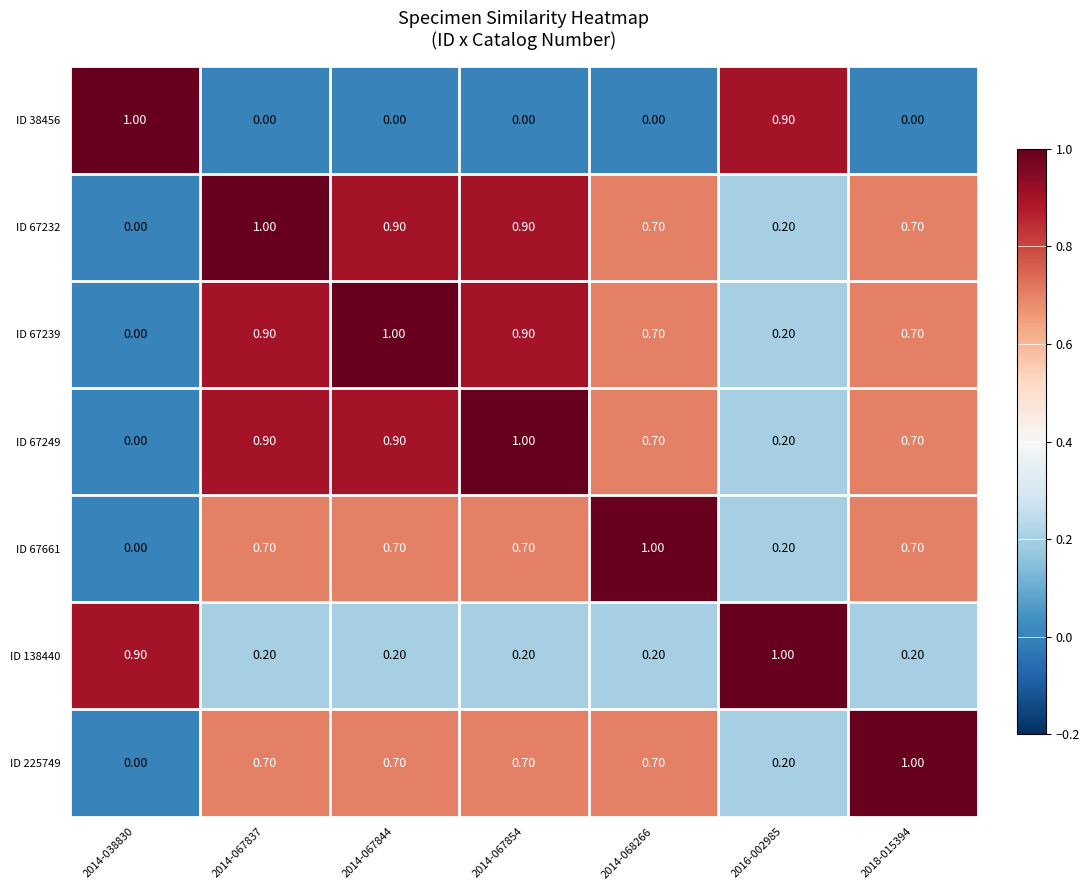

Count the number of data series in this chart.

7